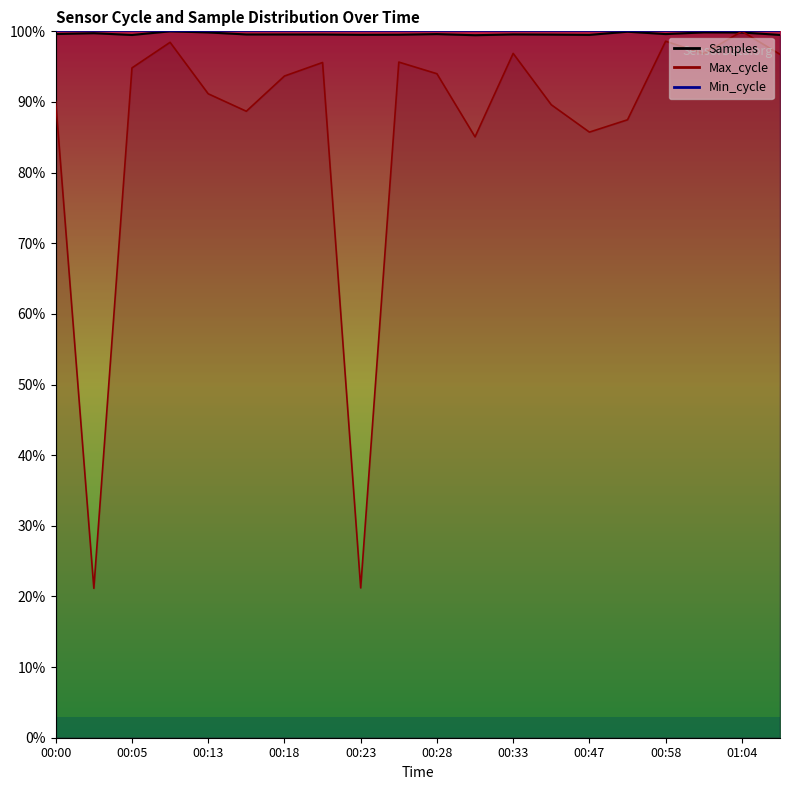

How many intersections are there between Samples and Max_cycle?

2